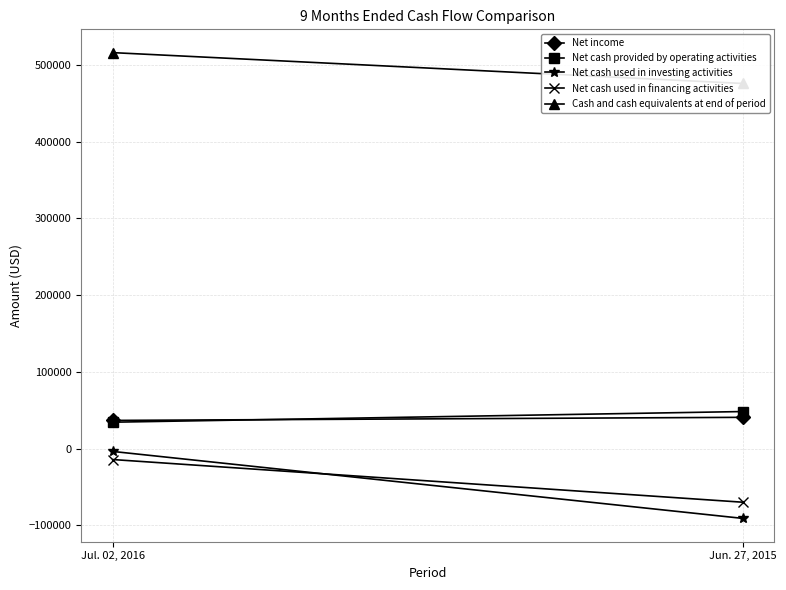

What is the difference between the maximum and minimum values in the Net cash used in investing activities series?

87280